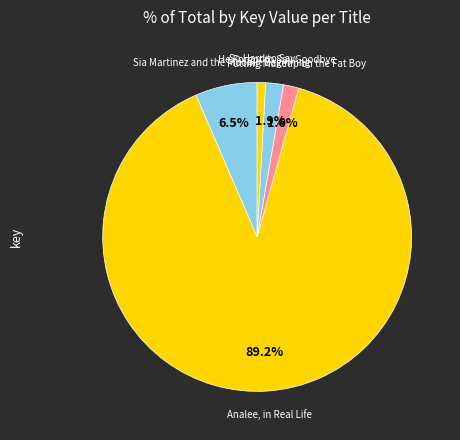

What is the majority slice?

Analee, in Real Life